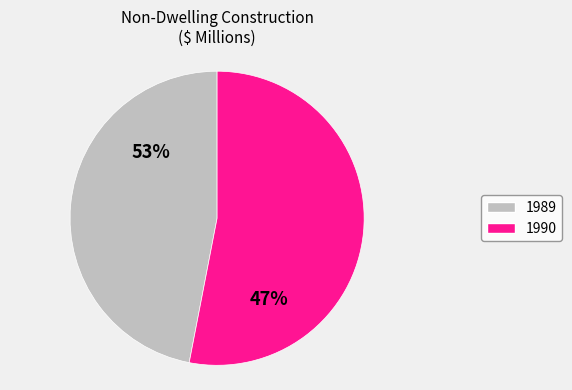

What percentage is NOT represented by Non-dwelling construction 1989?

53.0%